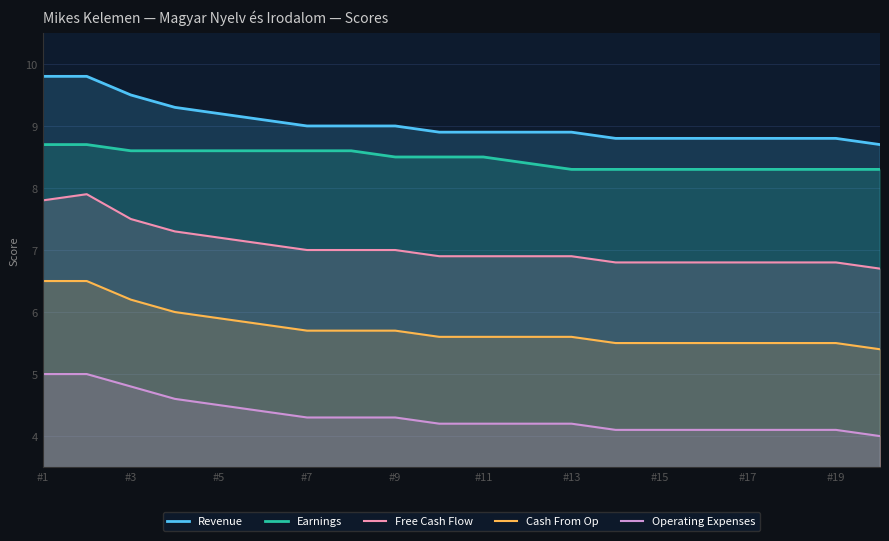

True or false: Earnings has a value of 4.9 at 11.

False